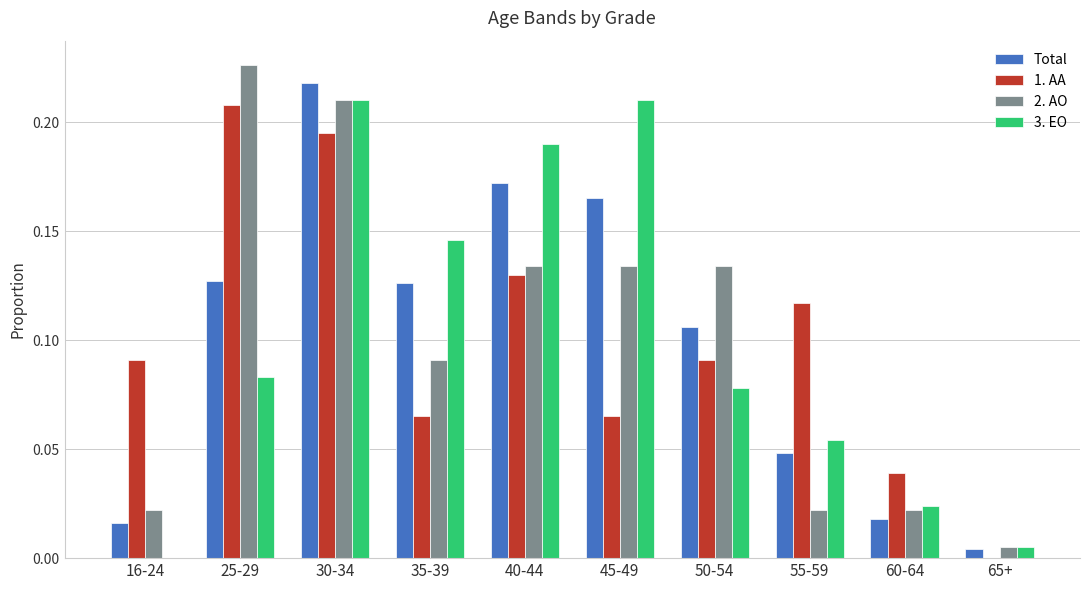

At which category is the sum across all series the highest?

30-34